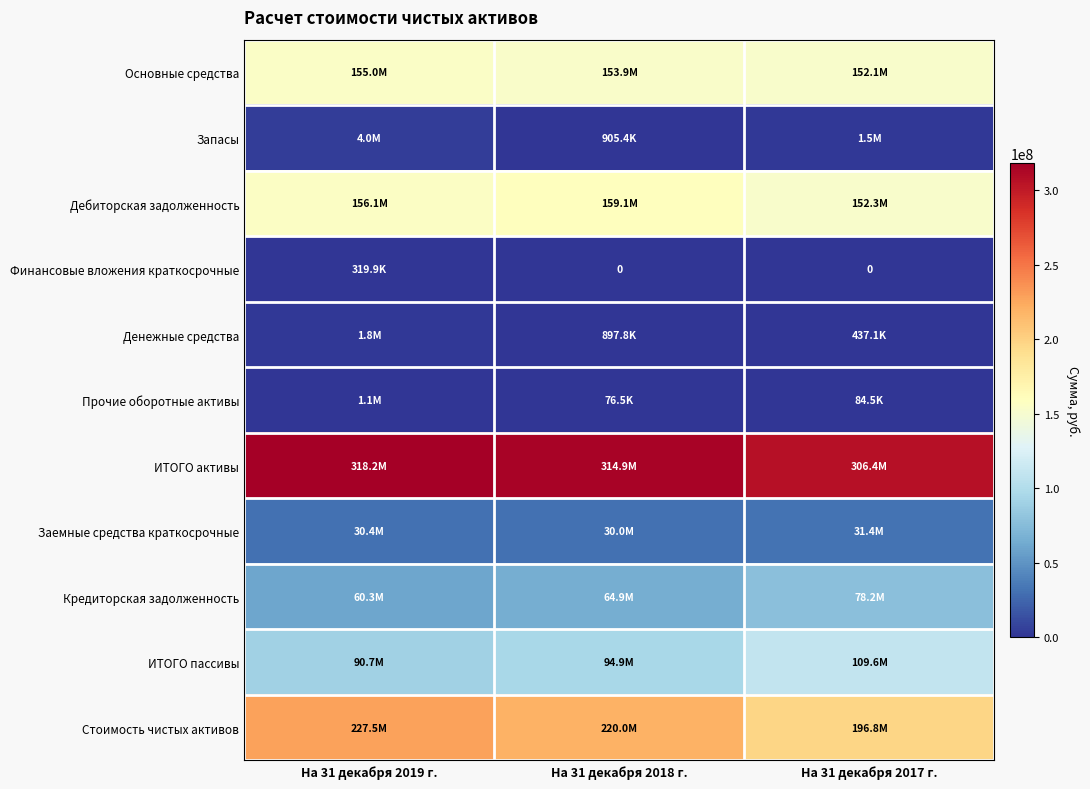

Is it true that Дебиторская задолженность equals 71015157.8 at На 31 декабря 2017 г.?

False